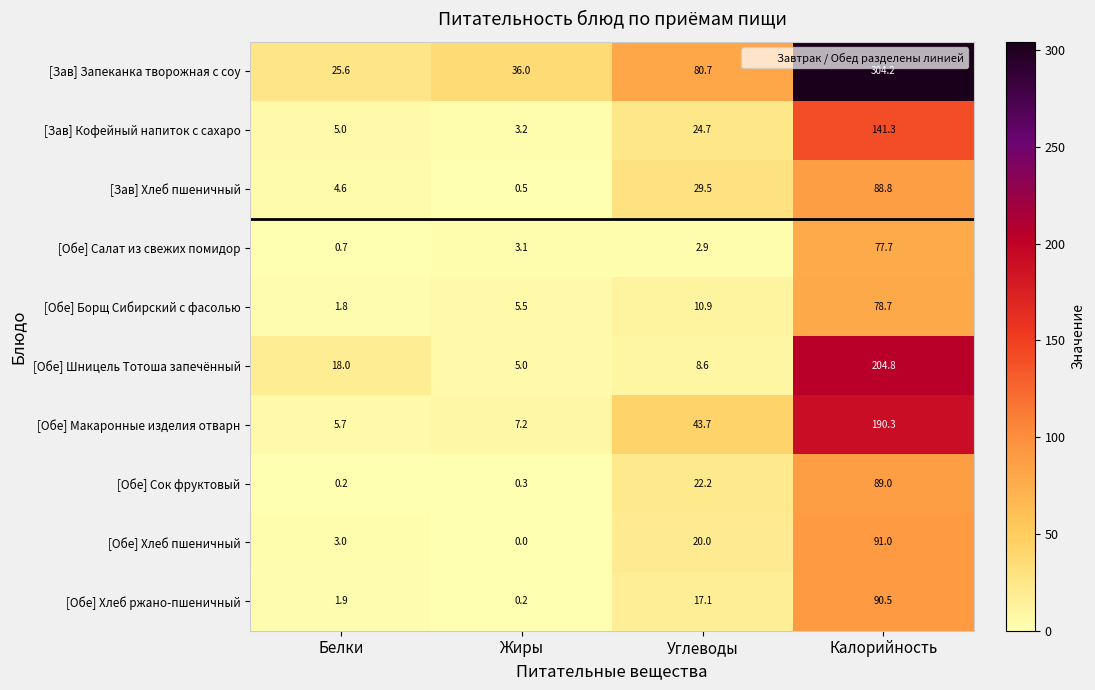

The [Обе] Хлеб ржано-пшеничный series shows 22.6 at Углеводы. True or false?

False